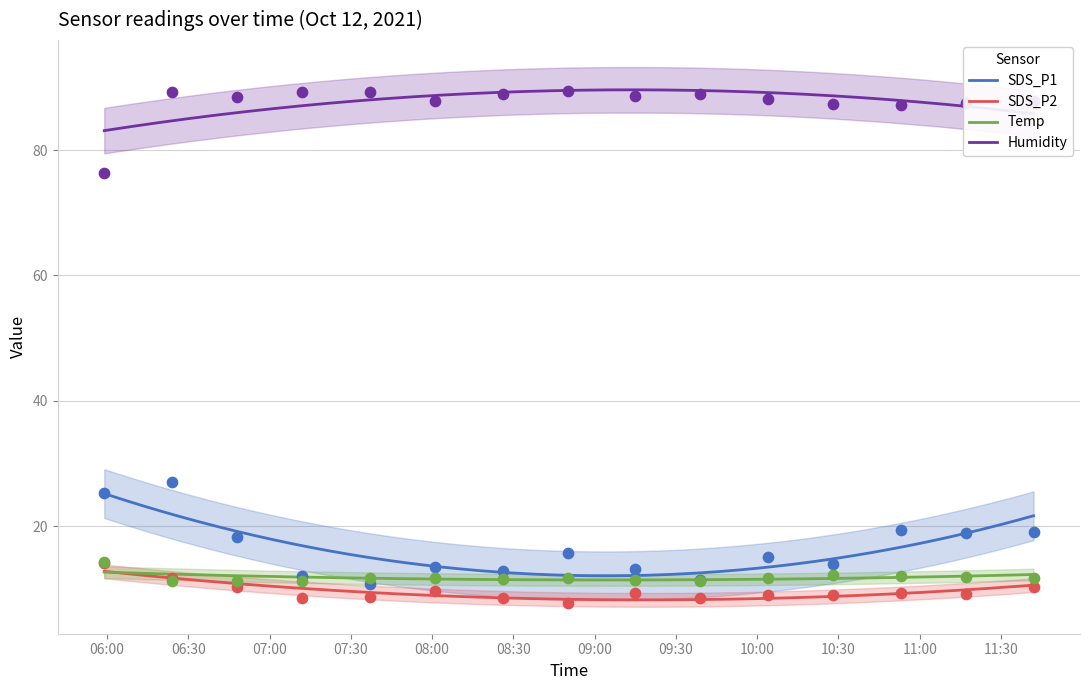

Which series contains the lowest Y value?

SDS_P2